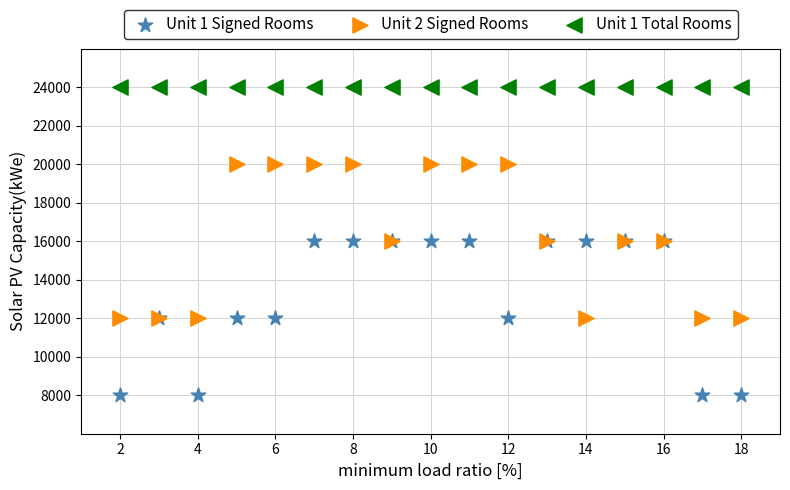

Which series reaches the minimum Y coordinate?

Unit 1 Signed Rooms